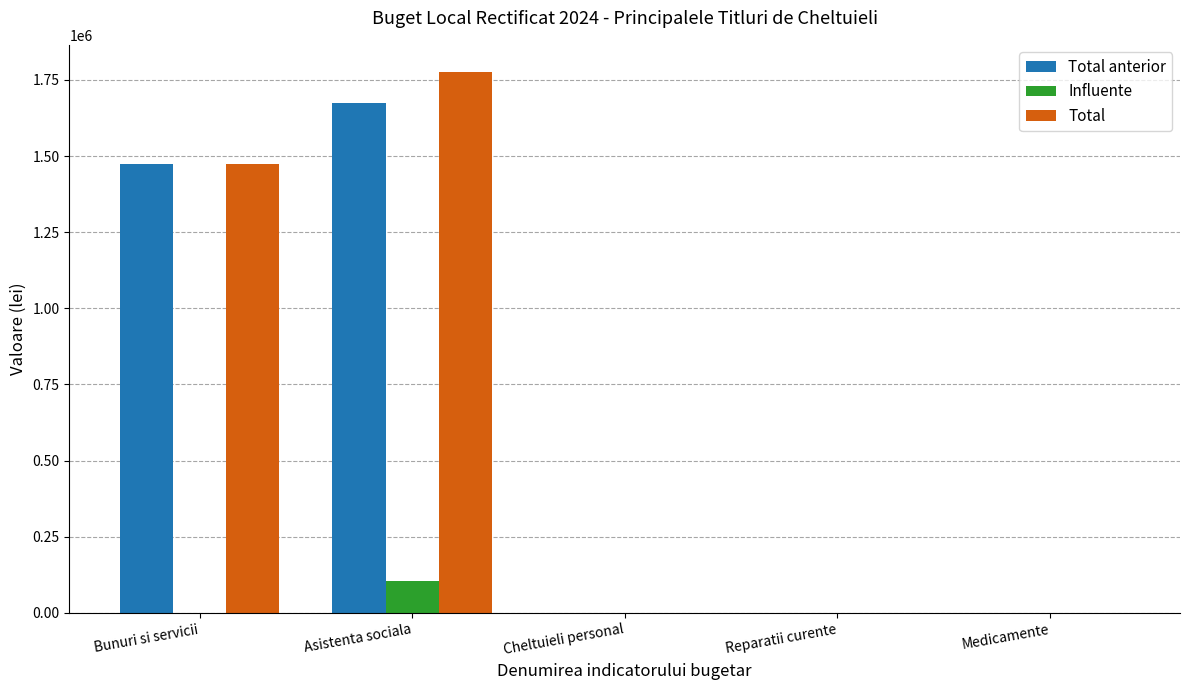

What is the sum of all Influente values?

103200